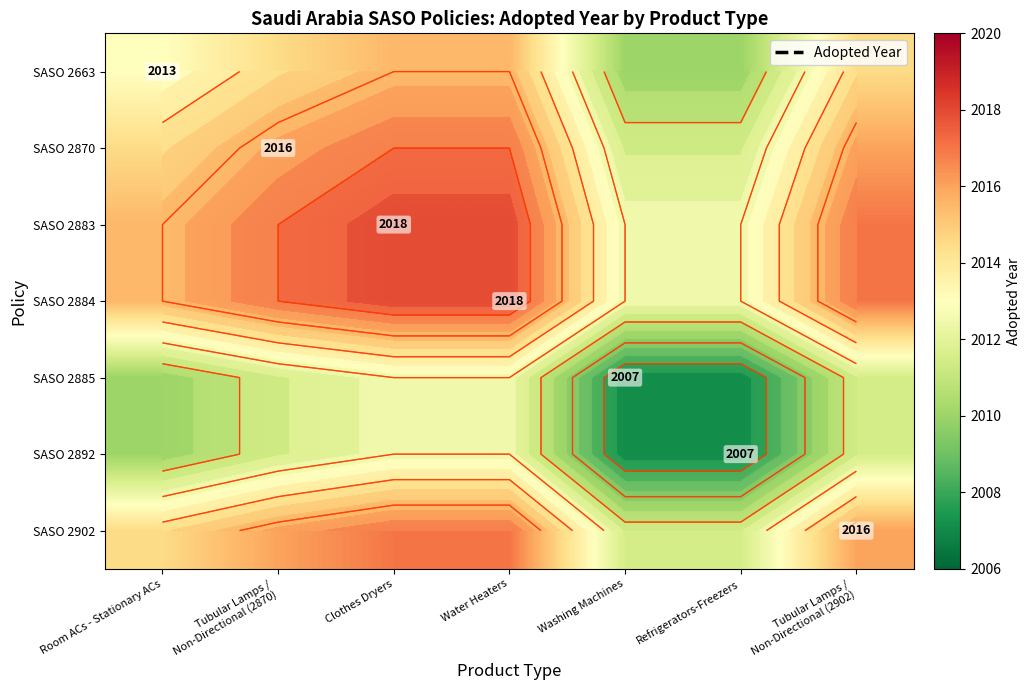

Read the SASO 2663 value at Water Heaters.

2015.5